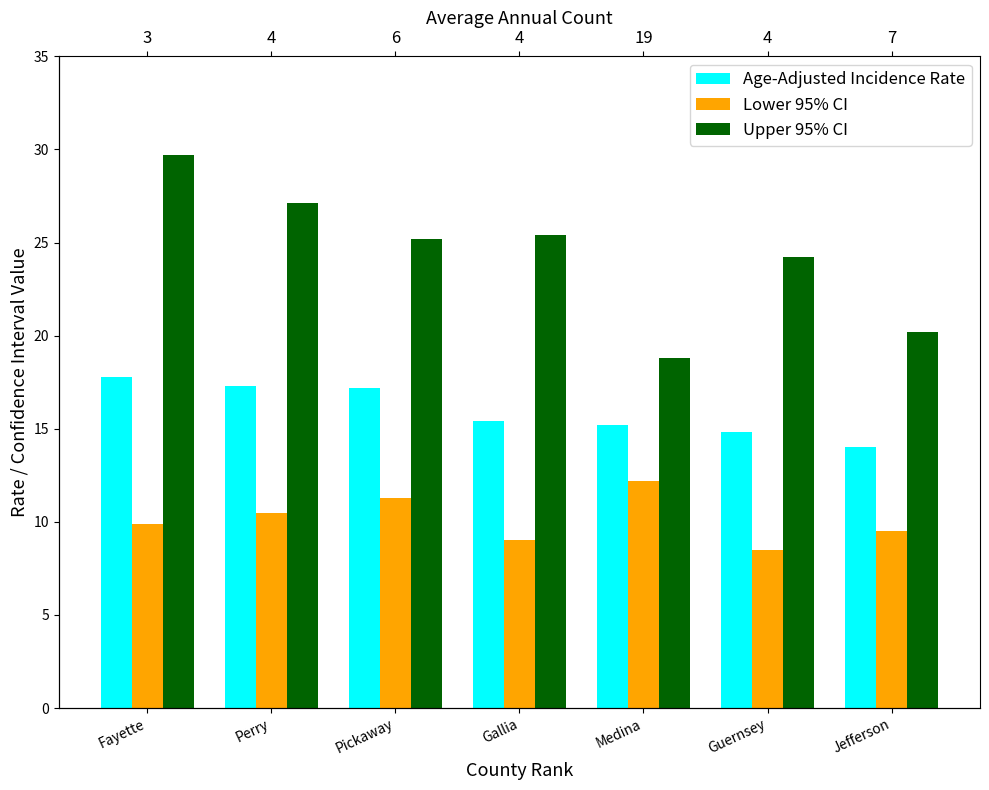

What is the total value across all series at Medina?

46.2